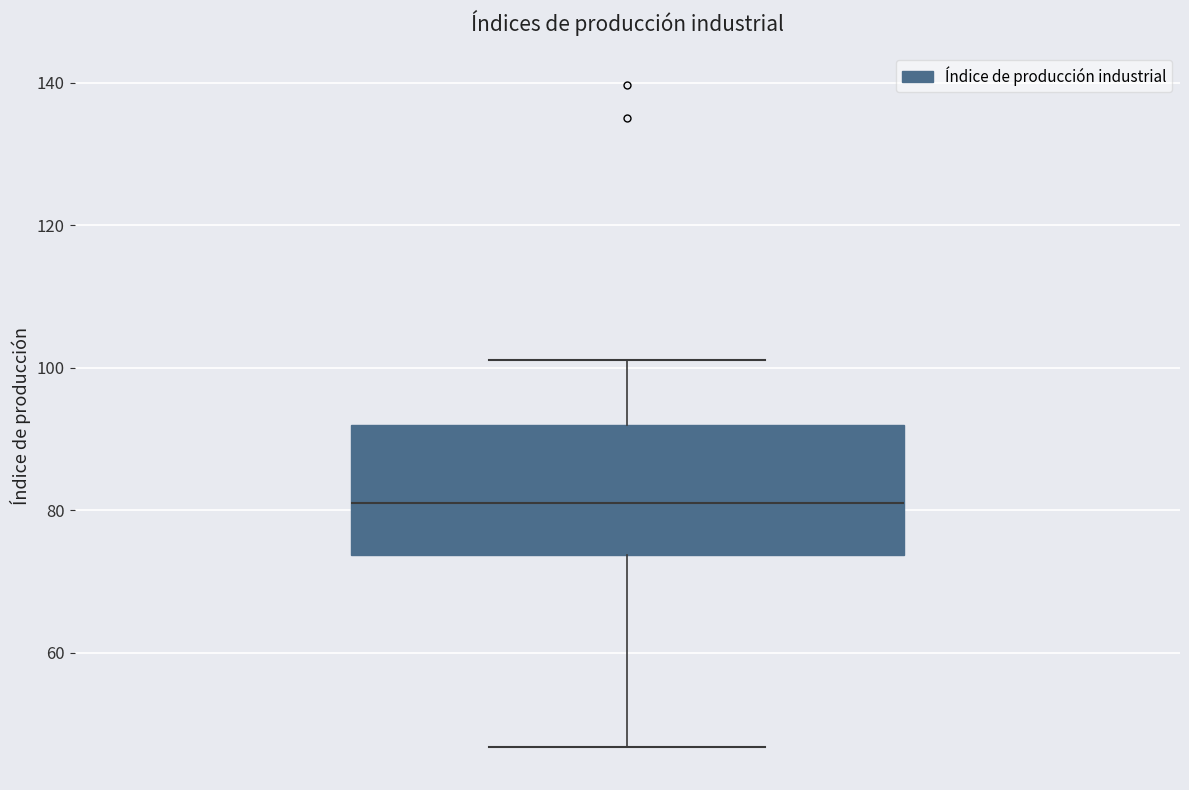

Read this box plot against the y-axis: the position of the median line, the range covered by the box, and the ends of both whiskers. The values are not printed on the chart, so give them approximately, as read against the axis.

median 82, box 74 to 92, whiskers 46 to 102